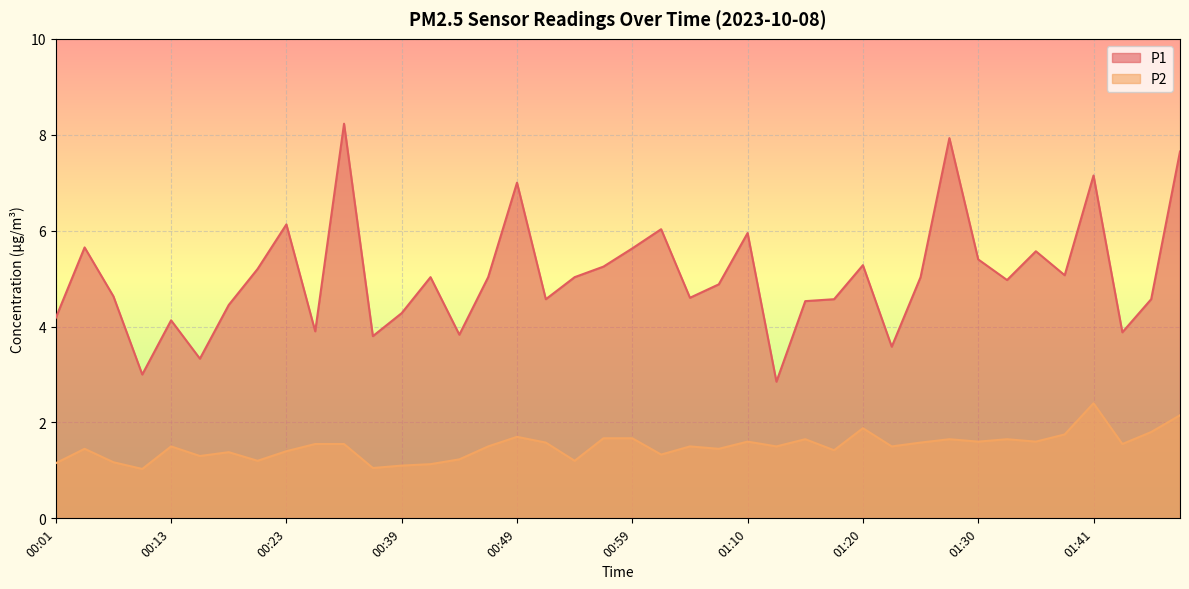

Reading right to left, list all the values displayed in this chart.

P1: 01:48=7.7	01:46=4.6	01:43=3.9	01:41=7.2	01:38=5.1	01:36=5.6	01:33=5.0	01:30=5.4	01:28=7.9	01:25=5.0	01:23=3.6	01:20=5.3	01:18=4.6	01:15=4.5	01:12=2.9	01:10=6.0	01:07=4.9	01:05=4.6	01:02=6.0	00:59=5.6	00:57=5.2	00:54=5.0	00:52=4.6	00:49=7.0	00:47=5.0	00:44=3.8	00:41=5.0	00:39=4.3	00:34=3.8	00:31=8.2	00:26=3.9	00:23=6.1	00:21=5.2	00:18=4.5	00:16=3.3	00:13=4.1	00:11=3.0	00:08=4.6	00:06=5.7	00:01=4.2
P2: 01:48=2.1	01:46=1.8	01:43=1.6	01:41=2.4	01:38=1.8	01:36=1.6	01:33=1.6	01:30=1.6	01:28=1.6	01:25=1.6	01:23=1.5	01:20=1.9	01:18=1.4	01:15=1.6	01:12=1.5	01:10=1.6	01:07=1.4	01:05=1.5	01:02=1.3	00:59=1.7	00:57=1.7	00:54=1.2	00:52=1.6	00:49=1.7	00:47=1.5	00:44=1.2	00:41=1.1	00:39=1.1	00:34=1.1	00:31=1.6	00:26=1.6	00:23=1.4	00:21=1.2	00:18=1.4	00:16=1.3	00:13=1.5	00:11=1.0	00:08=1.2	00:06=1.4	00:01=1.1